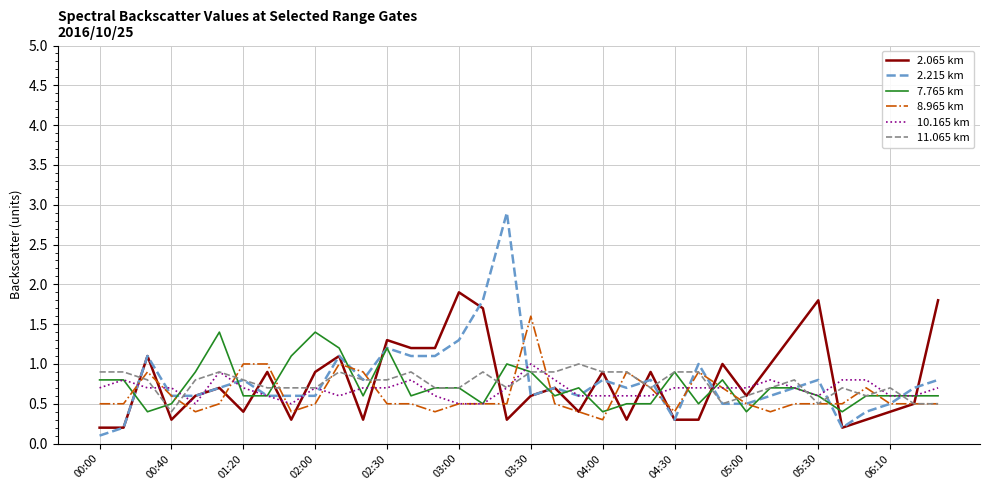

Which series has the largest range (max minus min)?

2.215 km